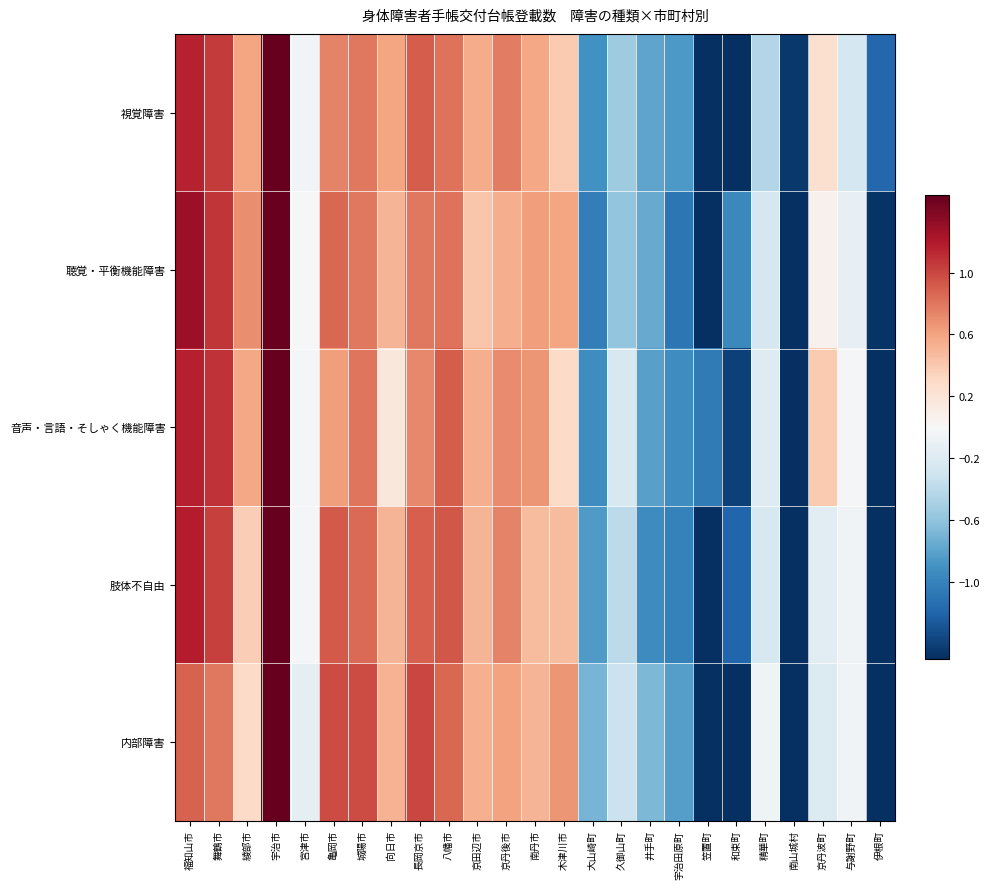

Reading left to right, list all the values displayed in this chart.

視覚障害: 福知山市=1.2	舞鶴市=1.0	綾部市=0.6	宇治市=1.5	宮津市=-0.0	亀岡市=0.7	城陽市=0.8	向日市=0.6	長岡京市=0.9	八幡市=0.8	京田辺市=0.6	京丹後市=0.8	南丹市=0.6	木津川市=0.4	大山崎町=-0.9	久御山町=-0.5	井手町=-0.8	宇治田原町=-0.9	笠置町=-2.6	和束町=-1.6	精華町=-0.4	南山城村=-1.4	京丹波町=0.2	与謝野町=-0.3	伊根町=-1.2
聴覚・平衡機能障害: 福知山市=1.3	舞鶴市=1.1	綾部市=0.7	宇治市=1.5	宮津市=-0.0	亀岡市=0.9	城陽市=0.8	向日市=0.5	長岡京市=0.8	八幡市=0.8	京田辺市=0.4	京丹後市=0.5	南丹市=0.6	木津川市=0.6	大山崎町=-1.0	久御山町=-0.6	井手町=-0.8	宇治田原町=-1.1	笠置町=-2.3	和束町=-1.0	精華町=-0.2	南山城村=-2.0	京丹波町=0.1	与謝野町=-0.1	伊根町=-1.5
音声・言語・そしゃく機能障害: 福知山市=1.2	舞鶴市=1.1	綾部市=0.6	宇治市=1.5	宮津市=-0.0	亀岡市=0.6	城陽市=0.8	向日市=0.2	長岡京市=0.7	八幡市=0.9	京田辺市=0.5	京丹後市=0.7	南丹市=0.7	木津川市=0.3	大山崎町=-0.9	久御山町=-0.2	井手町=-0.8	宇治田原町=-0.9	笠置町=-1.1	和束町=-1.4	精華町=-0.2	南山城村=-2.0	京丹波町=0.4	与謝野町=-0.0	伊根町=-2.6
肢体不自由: 福知山市=1.2	舞鶴市=1.0	綾部市=0.4	宇治市=1.6	宮津市=-0.0	亀岡市=0.9	城陽市=0.9	向日市=0.5	長岡京市=0.9	八幡市=0.9	京田辺市=0.5	京丹後市=0.7	南丹市=0.5	木津川市=0.5	大山崎町=-0.9	久御山町=-0.4	井手町=-0.9	宇治田原町=-1.0	笠置町=-2.0	和束町=-1.2	精華町=-0.2	南山城村=-1.8	京丹波町=-0.2	与謝野町=-0.1	伊根町=-1.9
内部障害: 福知山市=0.9	舞鶴市=0.8	綾部市=0.3	宇治市=1.7	宮津市=-0.1	亀岡市=1.0	城陽市=1.0	向日市=0.5	長岡京市=1.0	八幡市=0.9	京田辺市=0.5	京丹後市=0.6	南丹市=0.5	木津川市=0.7	大山崎町=-0.7	久御山町=-0.3	井手町=-0.7	宇治田原町=-0.8	笠置町=-1.9	和束町=-1.6	精華町=-0.1	南山城村=-1.8	京丹波町=-0.2	与謝野町=-0.1	伊根町=-1.9